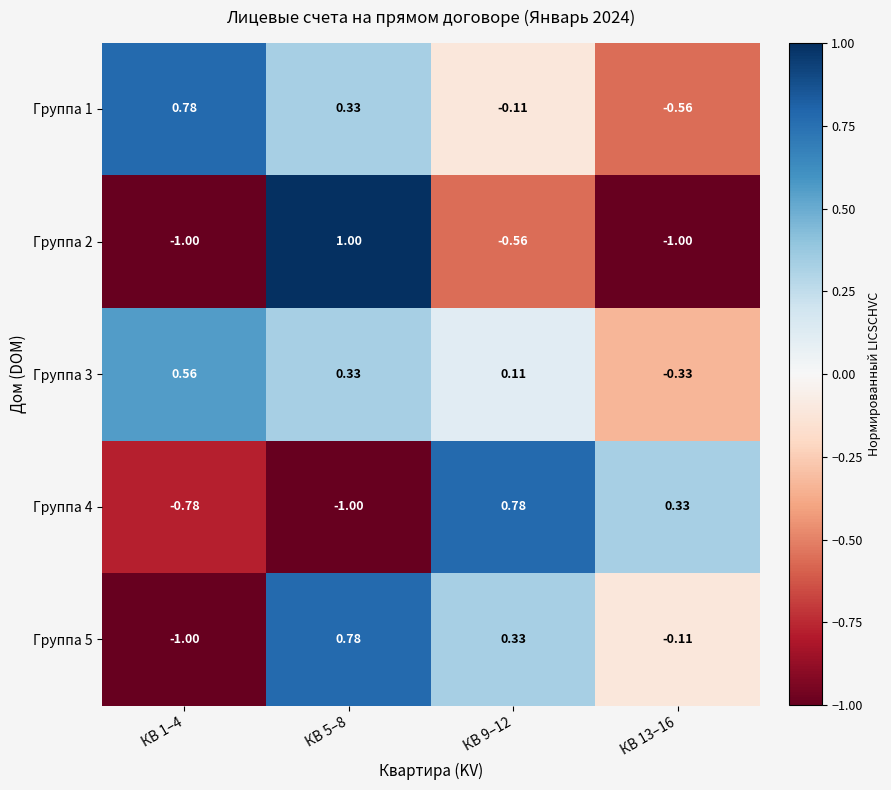

Is the value of Группа 2 at КВ 9–12 greater than the value of Группа 5 at КВ 1–4?

Yes